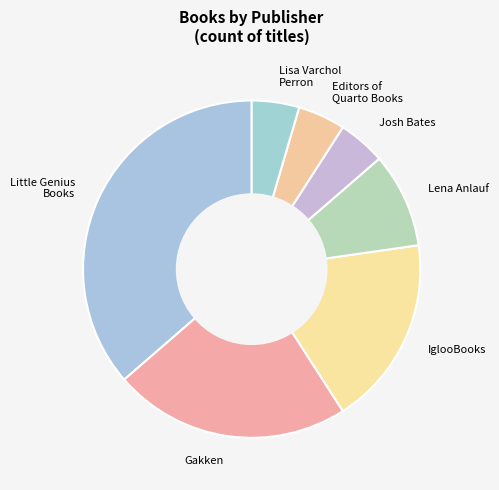

Is the sum of Little Genius Books and Lisa Varchol Perron greater than half?

No